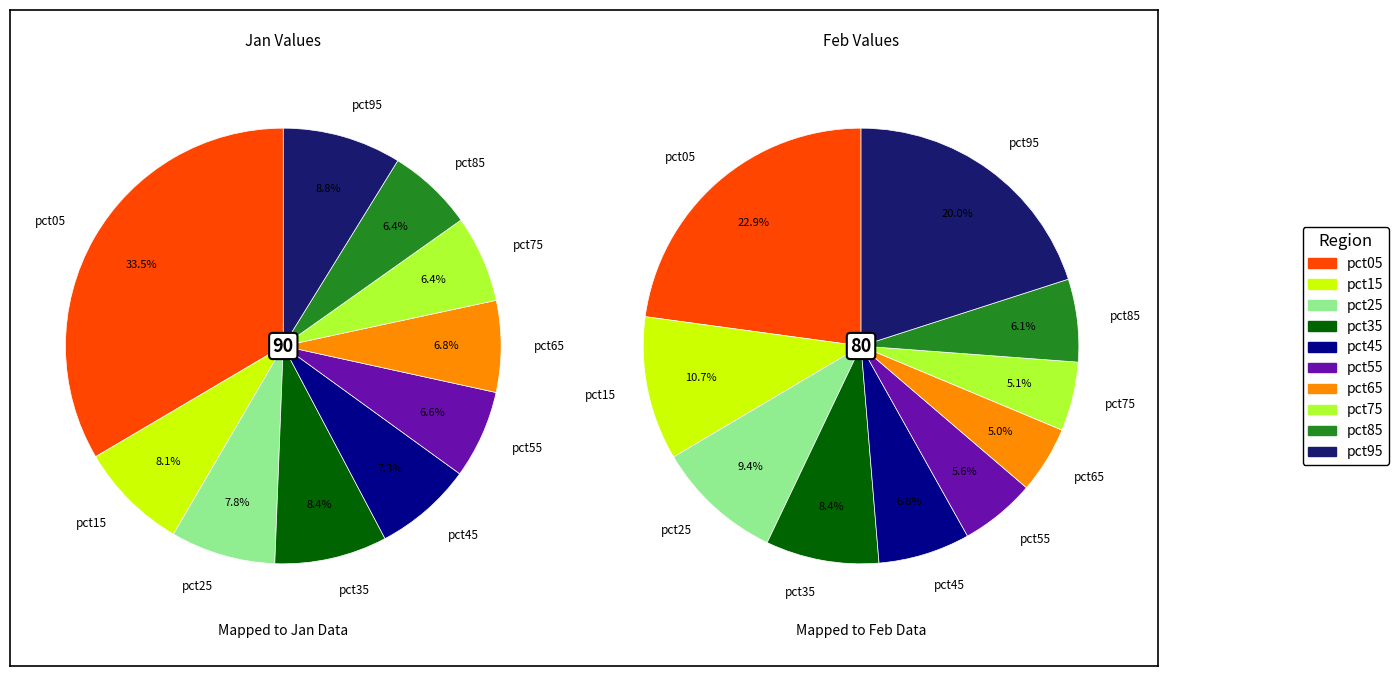

To the nearest percent, what percentage of the pie is 9?

9%